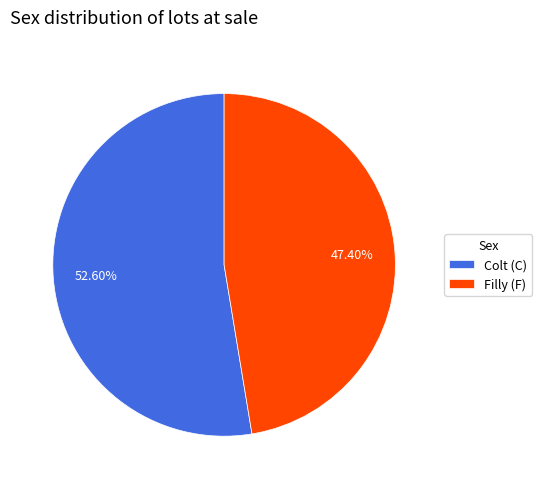

How many slices are in this pie chart?

2